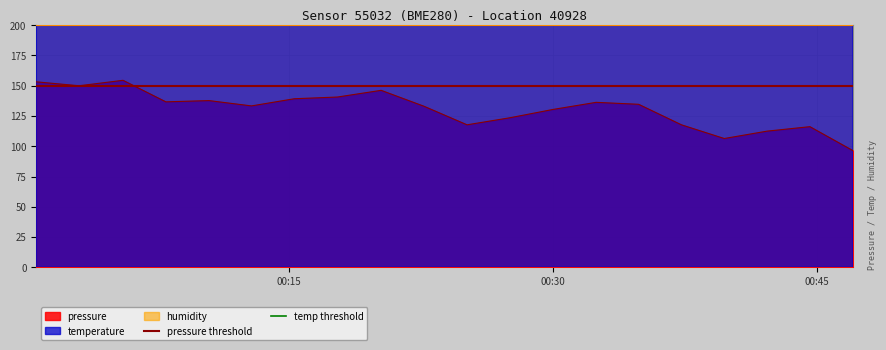

At which label does pressure threshold reach its minimum?

00:15